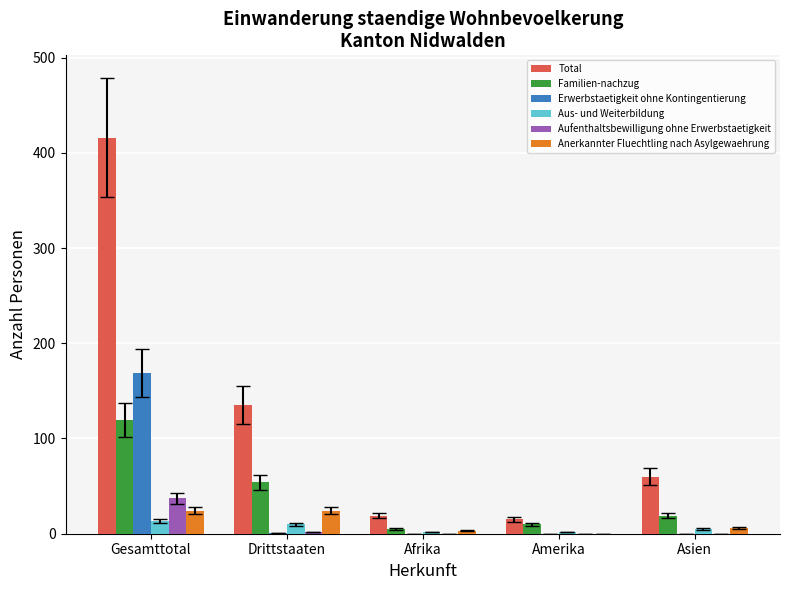

Is the value of Aufenthaltsbewilligung ohne Erwerbstaetigkeit at Asien greater than the value of Aus- und Weiterbildung at Drittstaaten?

No